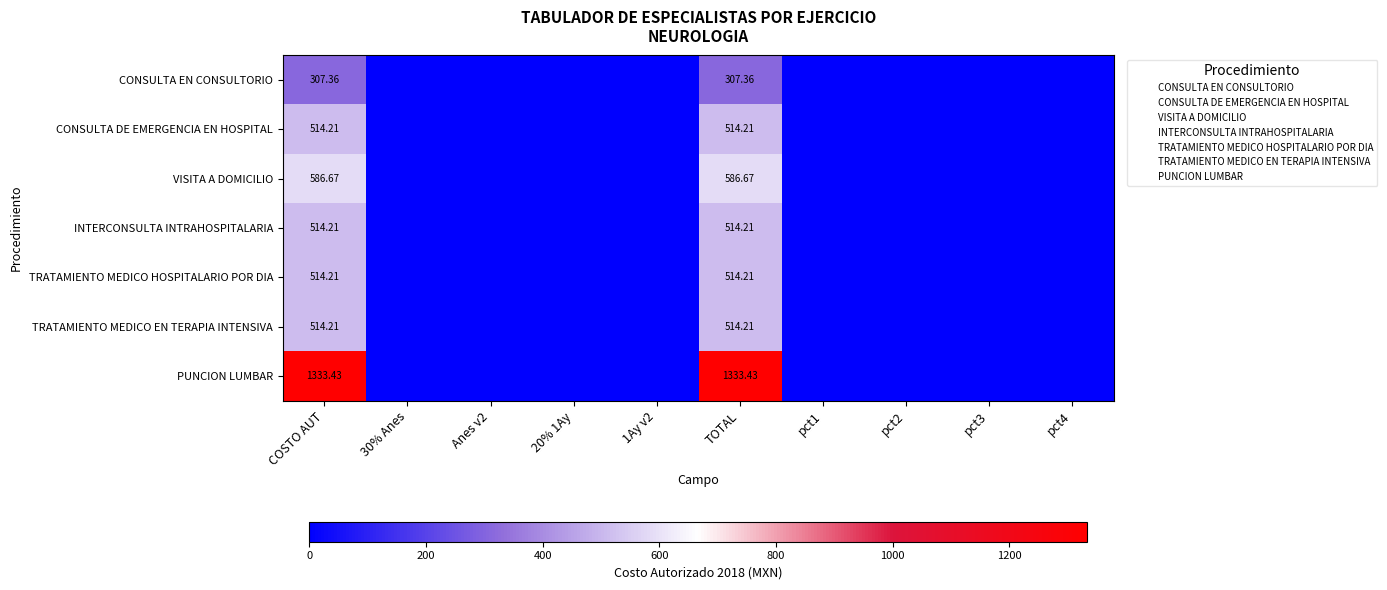

Which series has the largest range (max minus min)?

PUNCION LUMBAR